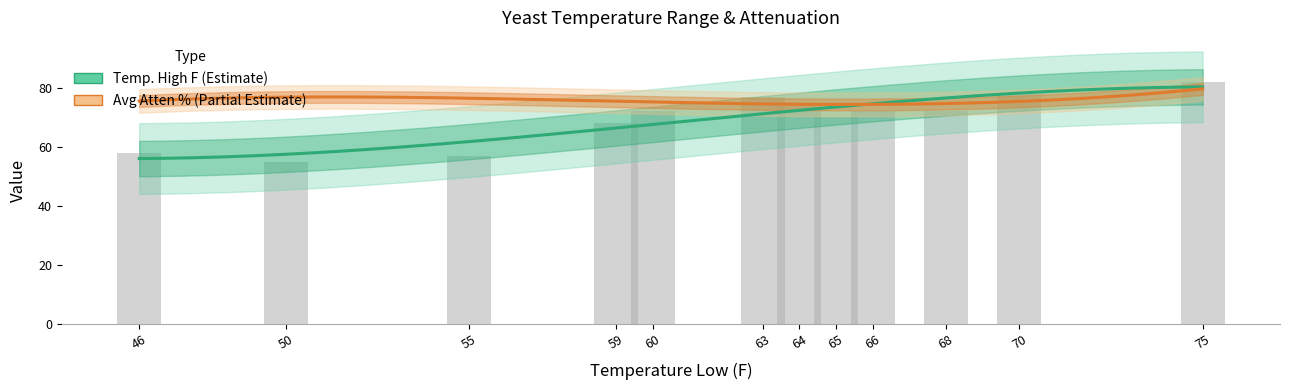

Are the bars grouped side by side (vs. stacked)?

No